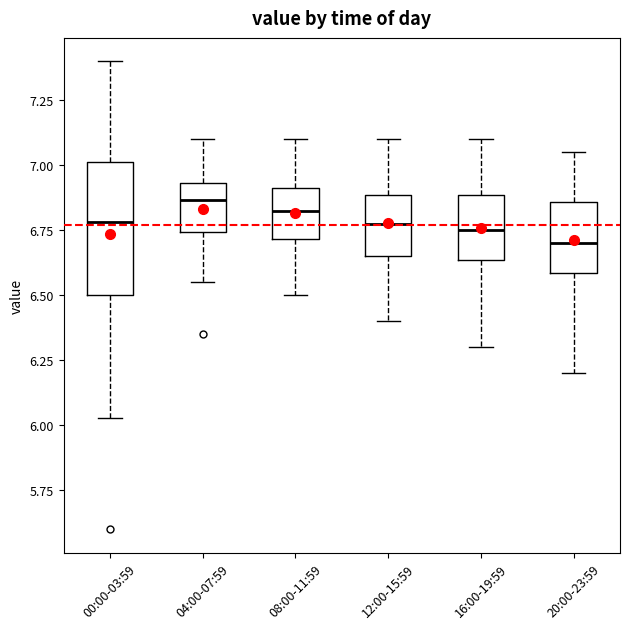

Reading left to right, transcribe this box plot: for each box, give where its median line is, the range the box spans, and where its two whiskers end, as read against the y-axis. The values are not printed on the chart, so give them approximately, as read against the axis.

00:00-03:59: median 6.80, box 6.50 to 7.00, whiskers 6.05 to 7.40
04:00-07:59: median 6.85, box 6.75 to 6.95, whiskers 6.55 to 7.10
08:00-11:59: median 6.85, box 6.70 to 6.90, whiskers 6.50 to 7.10
12:00-15:59: median 6.80, box 6.65 to 6.90, whiskers 6.40 to 7.10
16:00-19:59: median 6.75, box 6.65 to 6.90, whiskers 6.30 to 7.10
20:00-23:59: median 6.70, box 6.60 to 6.85, whiskers 6.20 to 7.05